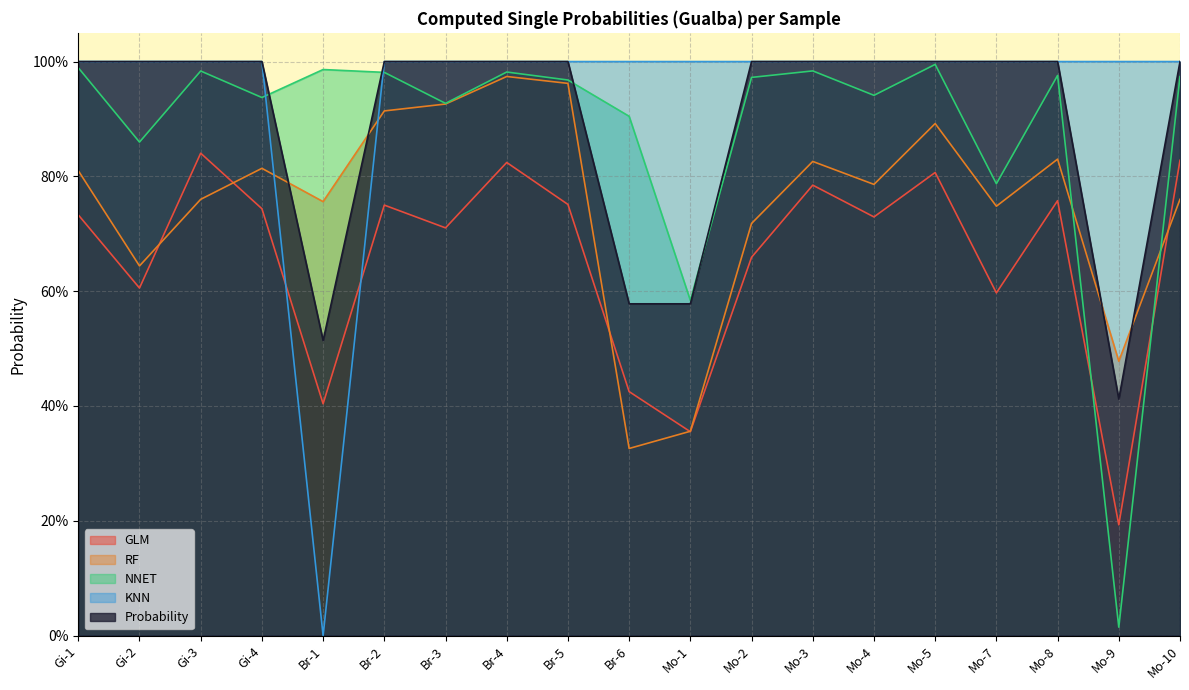

How many KNN values are between 1 and 2?

18